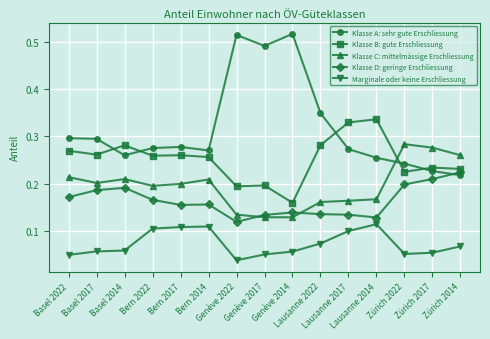

True or false: Klasse C: mittelmässige Erschliessung has a value of 0.1 at Zürich 2014.

False